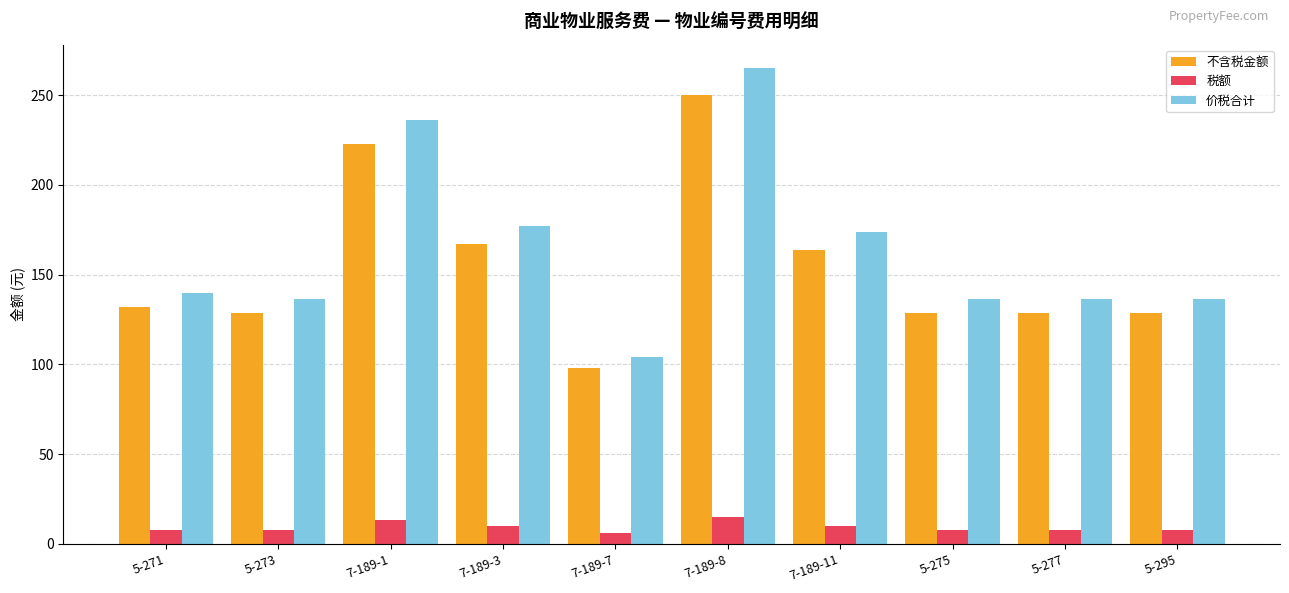

How many data points does each series have?

10